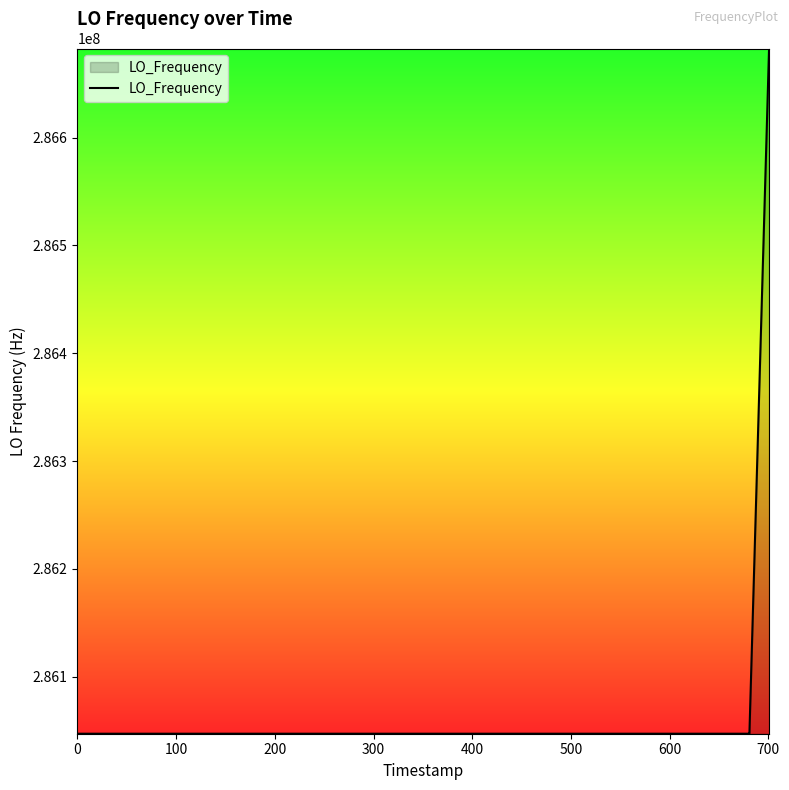

What is the difference between the maximum and minimum values?

635706.5